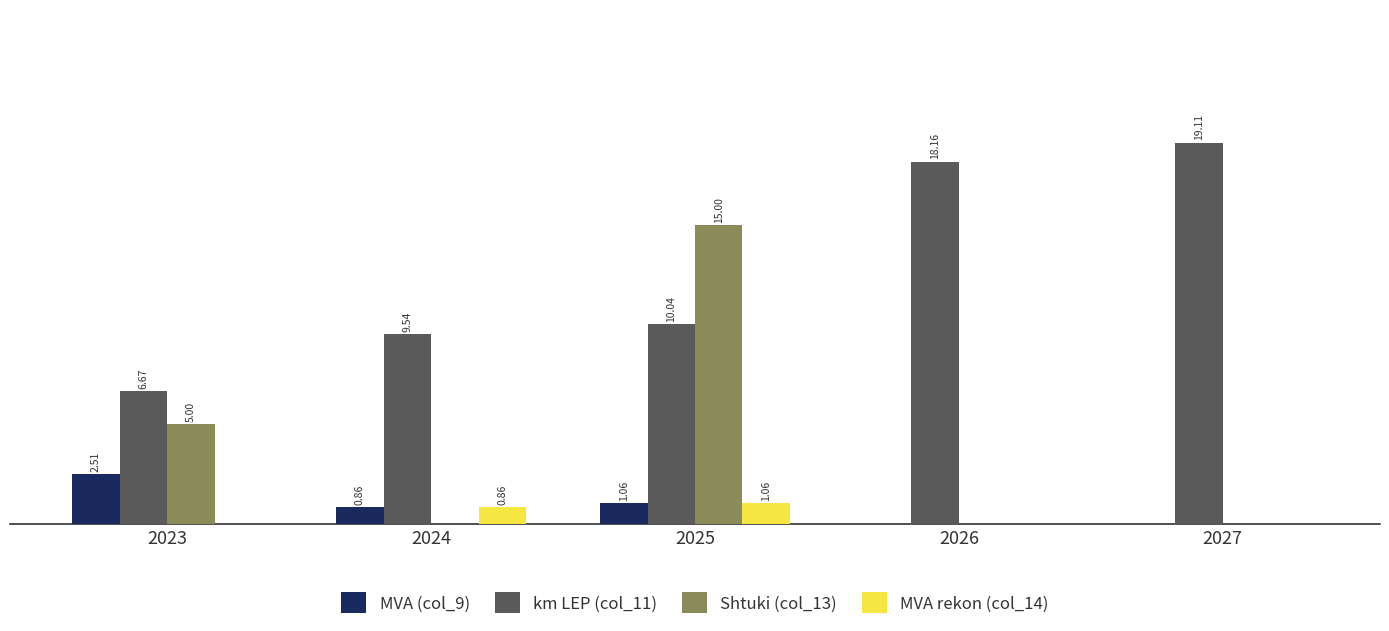

Is the value of MVA rekon (col_14) at 2026 greater than the value of km LEP (col_11) at 2026?

No